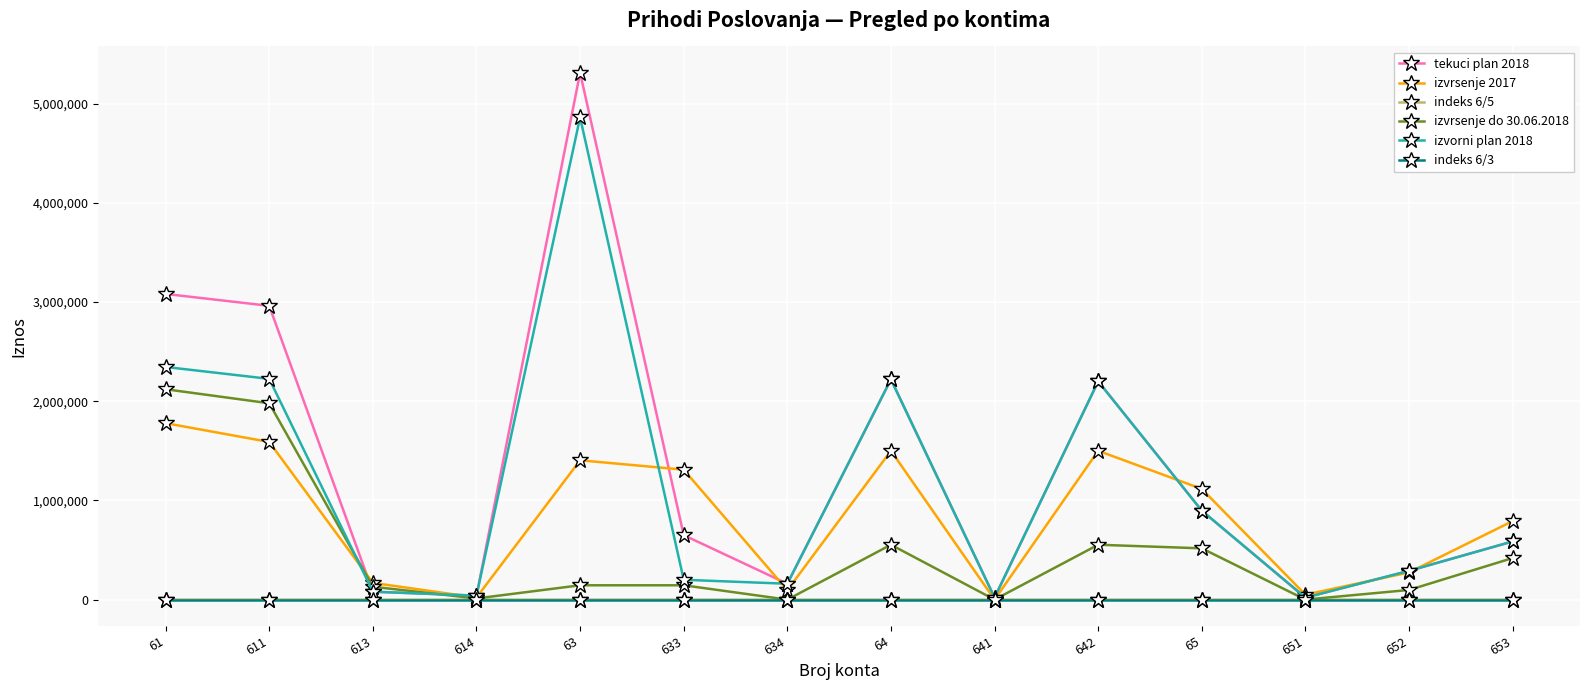

The value of izvrsenje do 30.06.2018 at 653 is 419119.0. True or false?

True